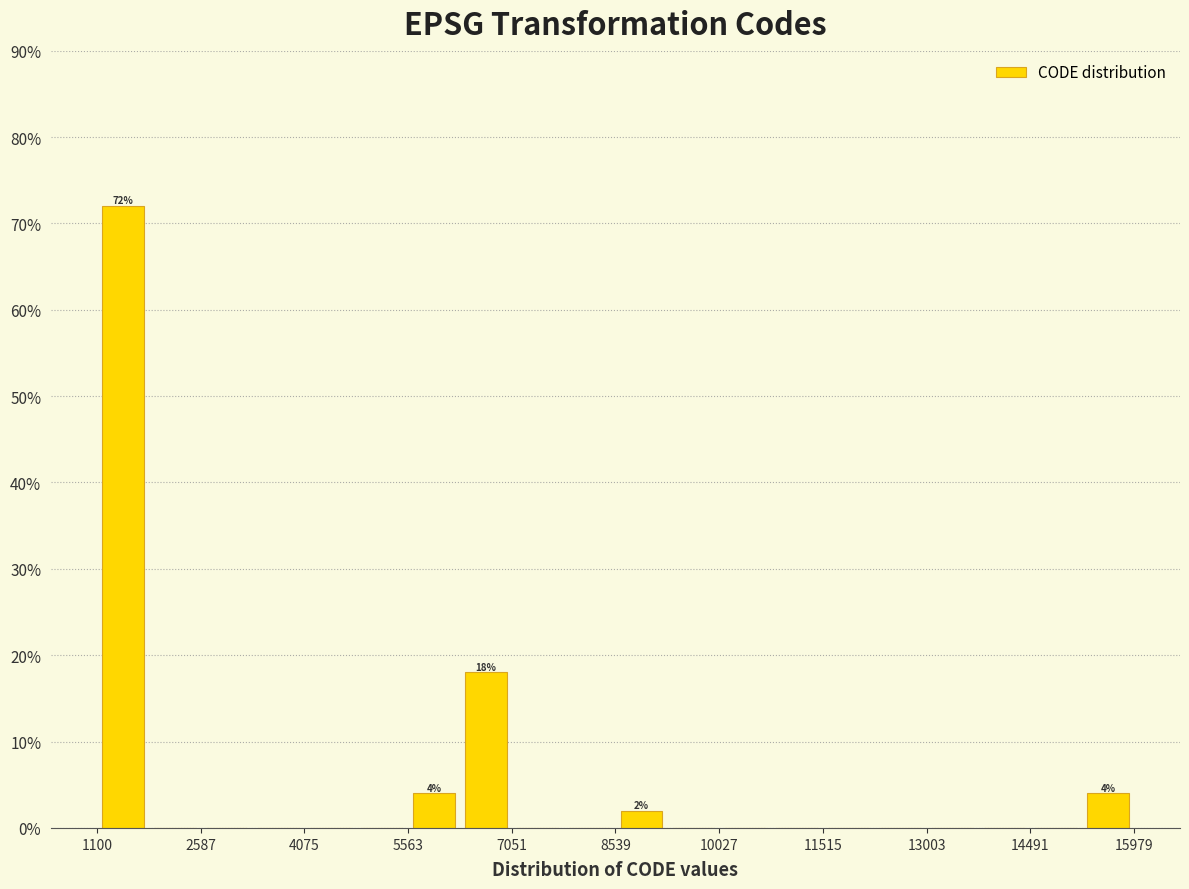

Around what value on the x-axis is the tallest bar? Give the approximate position of its centre, as read against the axis.

1400